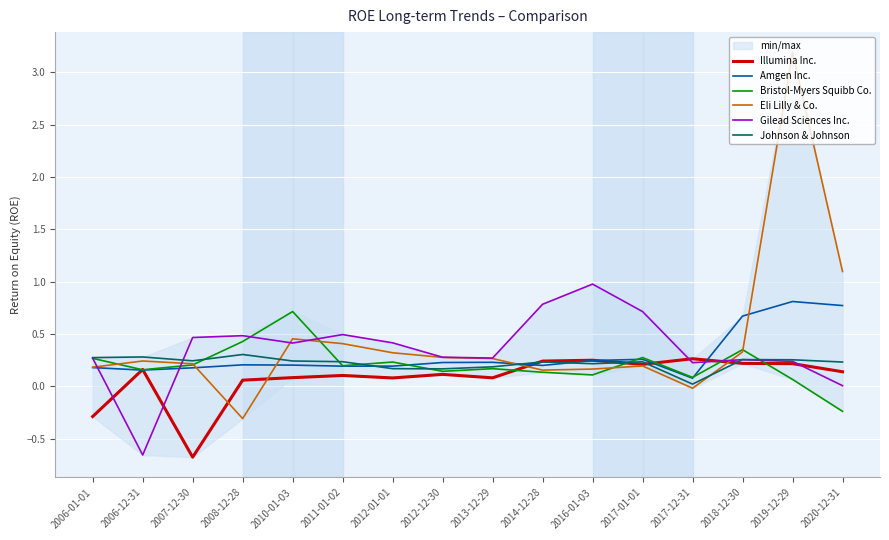

At which category is the sum across all series the highest?

2019-12-29